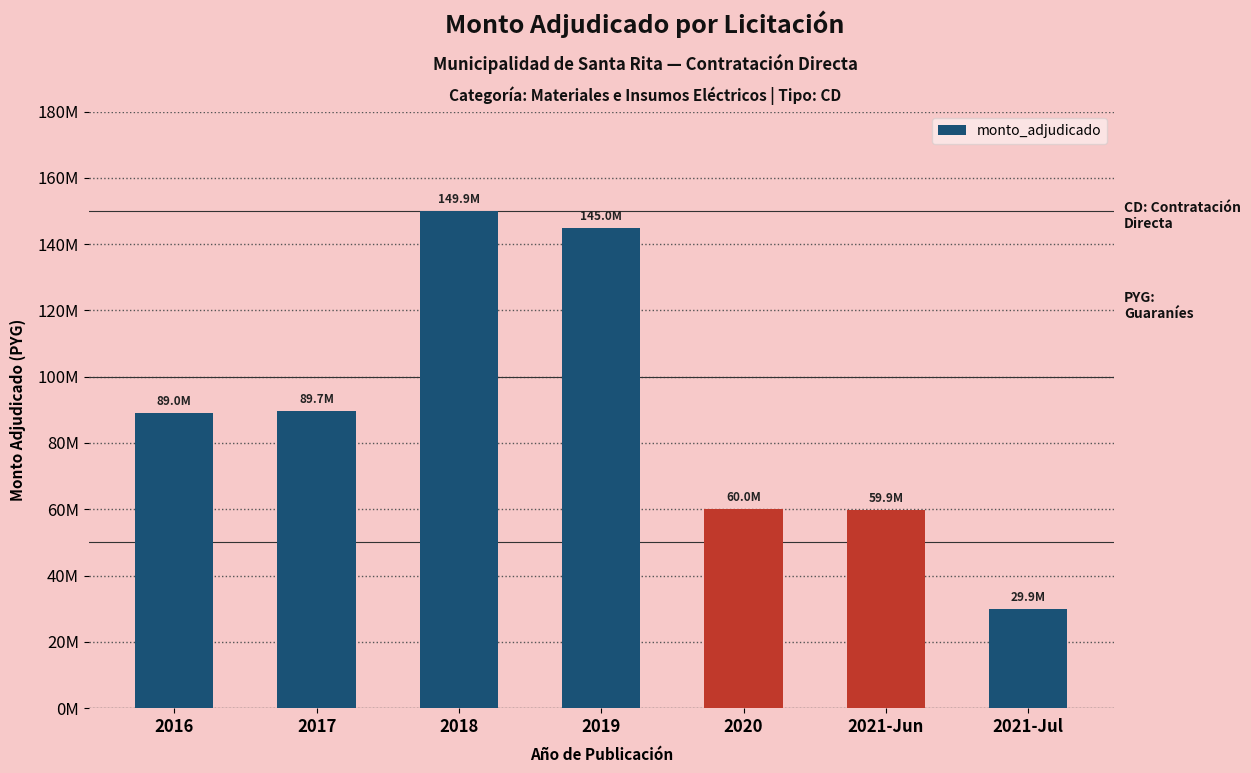

The chart shows a value of 149932700 at 2018. True or false?

True